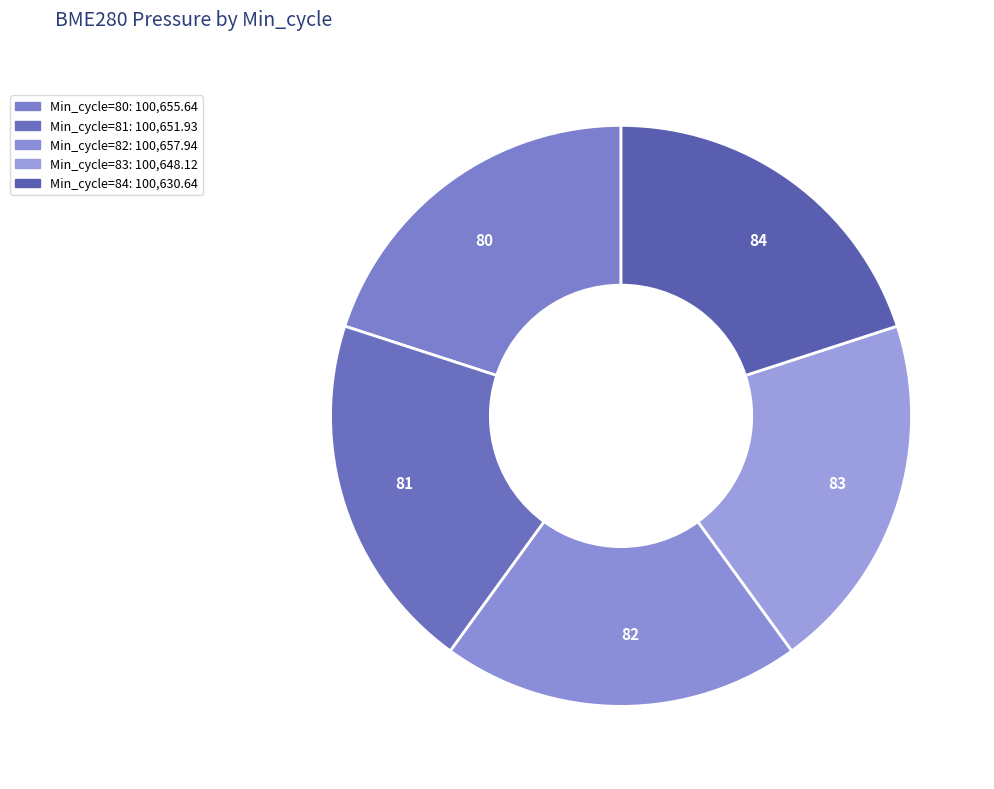

The 83 slice represents 14% of the pie. True or false?

False